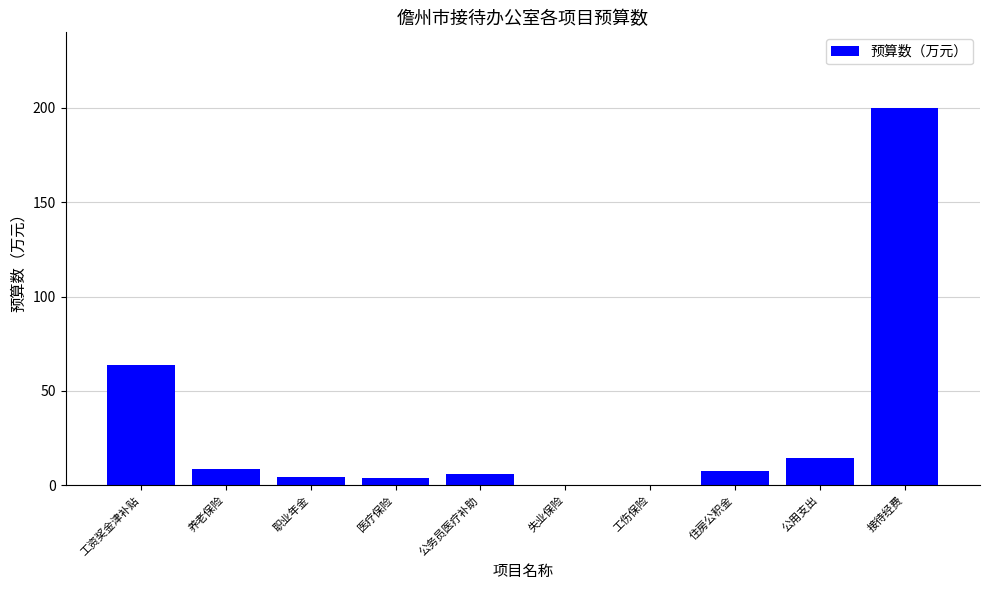

Count the number of data series in this chart.

1